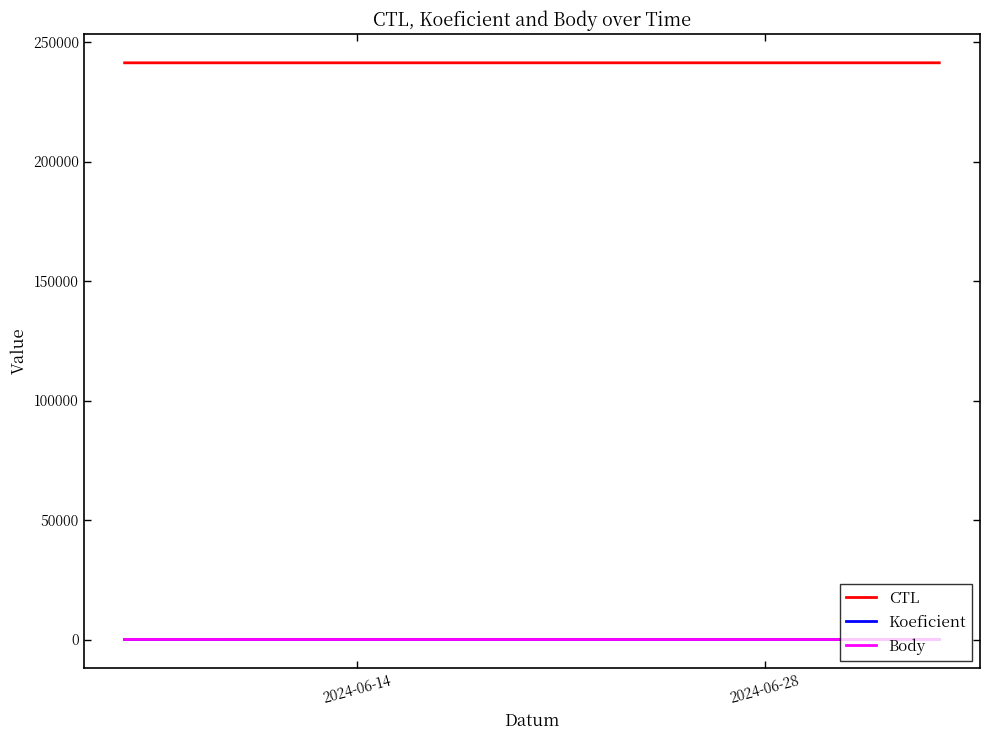

Does the chart have visible grid lines?

No